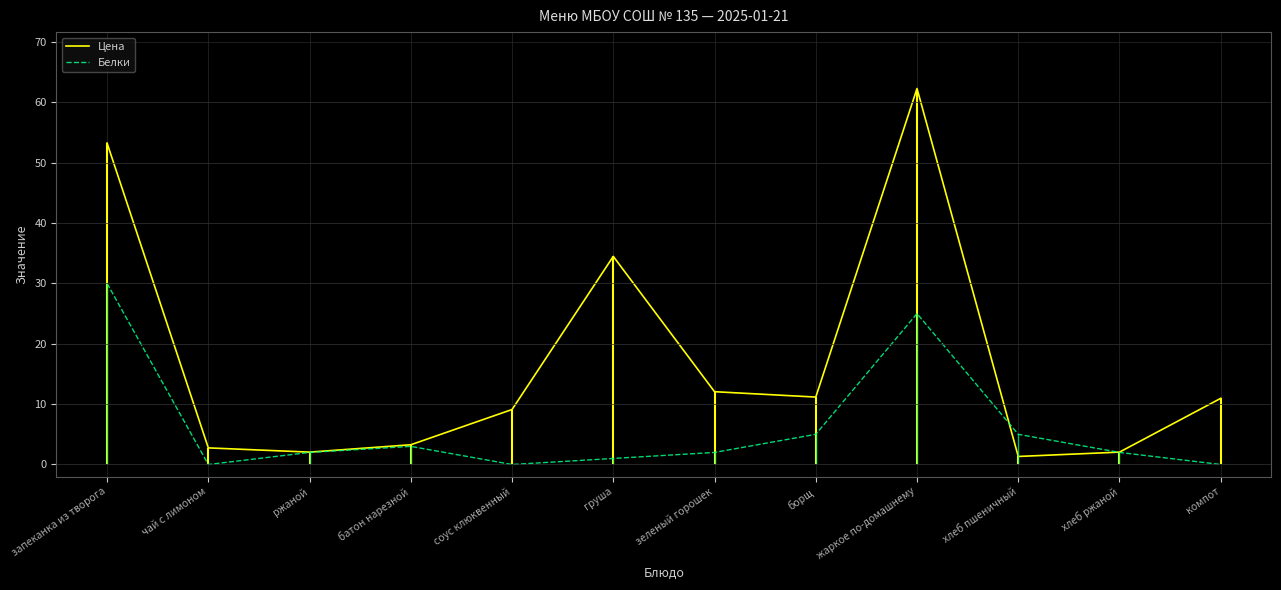

Where is the first local maximum for Белки?

батон нарезной